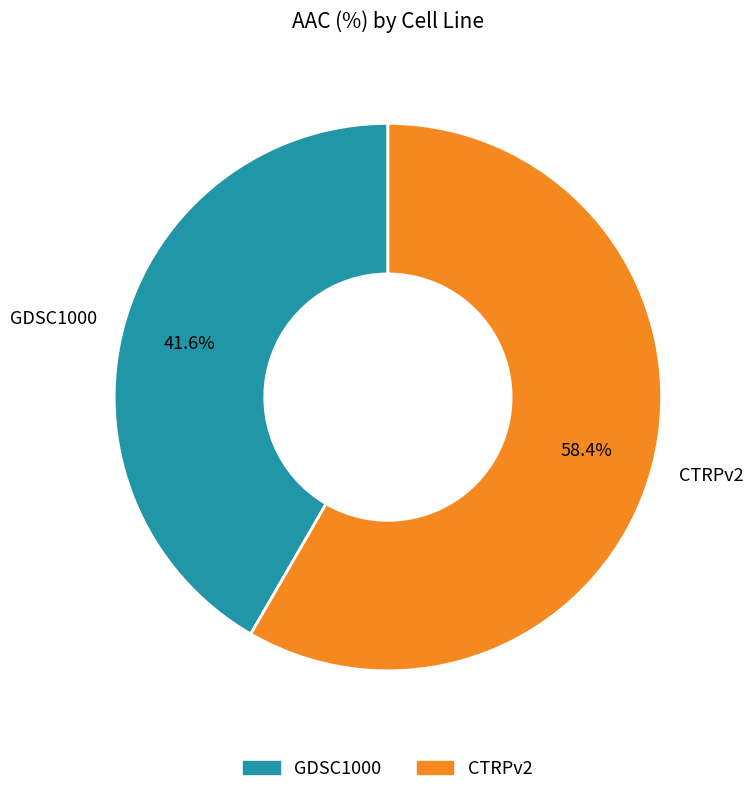

What is the total percentage of CTRPv2 and GDSC1000?

100.0%